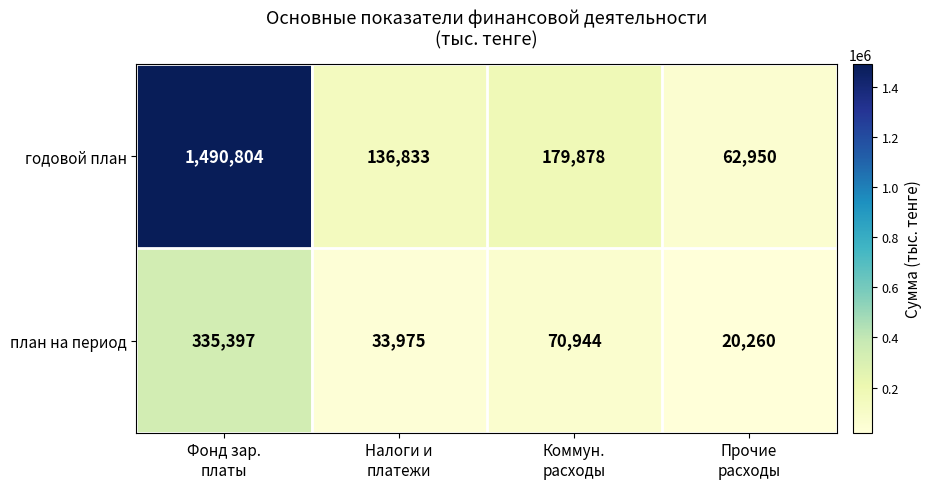

Rank the series by their average value, from highest to lowest.

годовой план, план на период